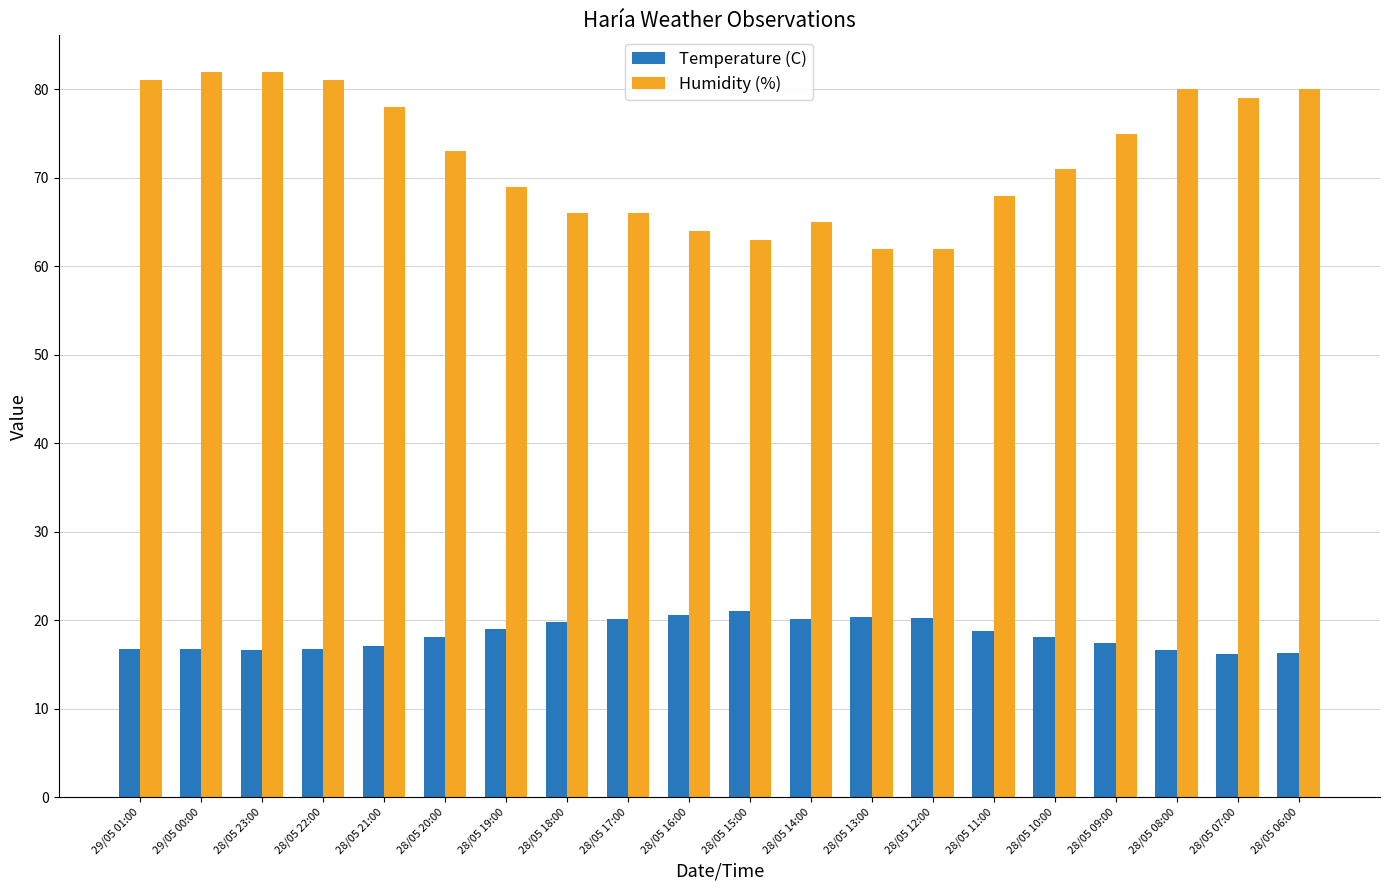

Count the number of data series in this chart.

2